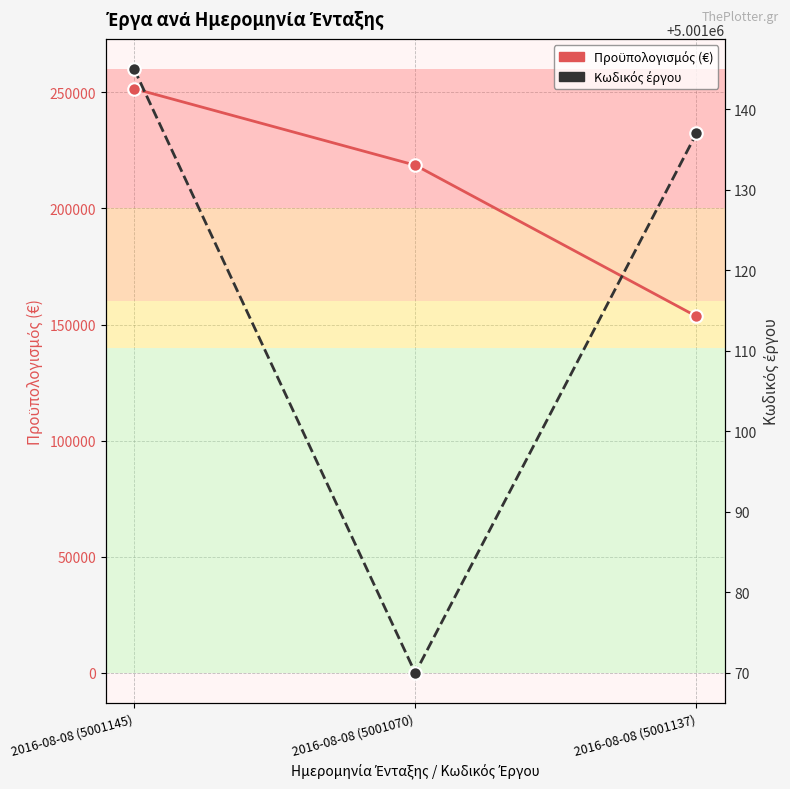

Between 2016-08-08 (5001070) and 2016-08-08 (5001145), which is larger?

2016-08-08 (5001145)